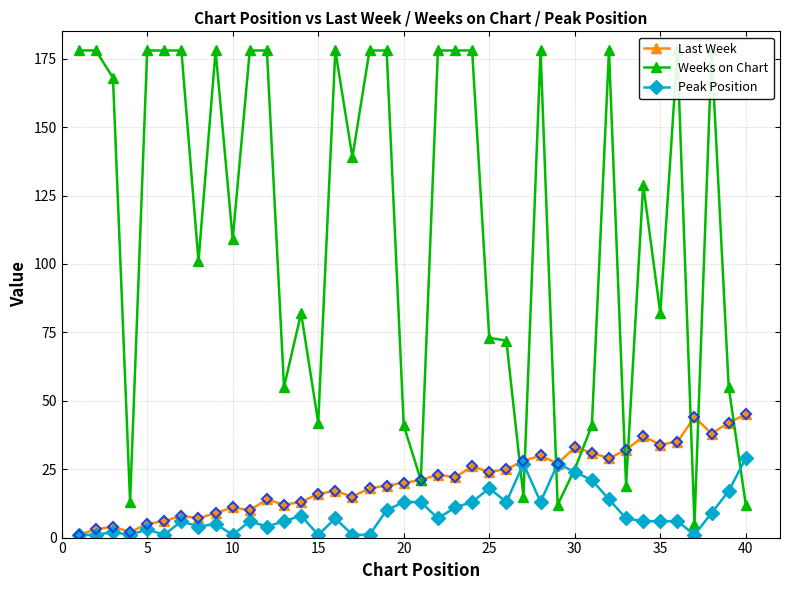

Reading left to right, transcribe all the data shown in this chart.

Last Week: 1	3	4	2	5	6	8	7	9	11	10	14	12	13	16	17	15	18	19	20	21	23	22	26	24	25	28	30	27	33	31	29	32	37	34	35	44	38	42	45
Weeks on Chart: 178	178	168	13	178	178	178	101	178	109	178	178	55	82	42	178	139	178	178	41	21	178	178	178	73	72	15	178	12	25	41	178	19	129	82	178	5	178	55	12
Peak Position: 1	1	2	1	3	1	6	4	5	1	6	4	6	8	1	7	1	1	10	13	13	7	11	13	18	13	27	13	27	24	21	14	7	6	6	6	1	9	17	29